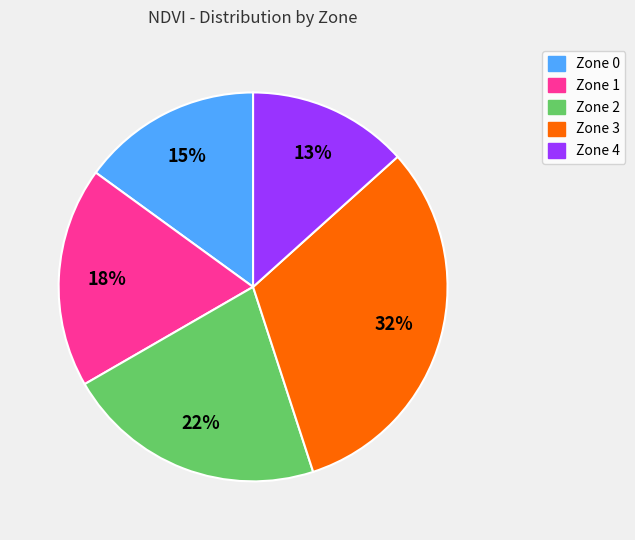

Does Zone 3 represent more than half of the total?

No